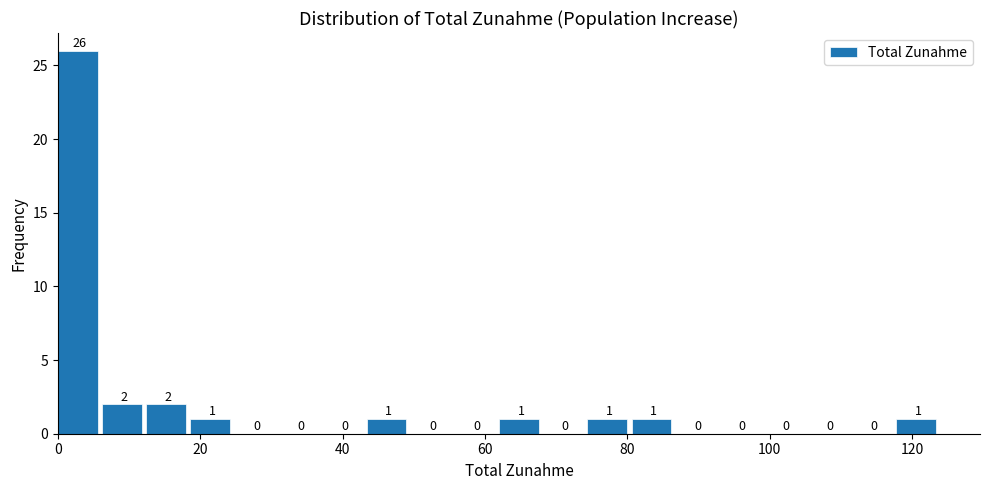

Read against the x-axis, roughly where is the centre of the tallest bar?

2